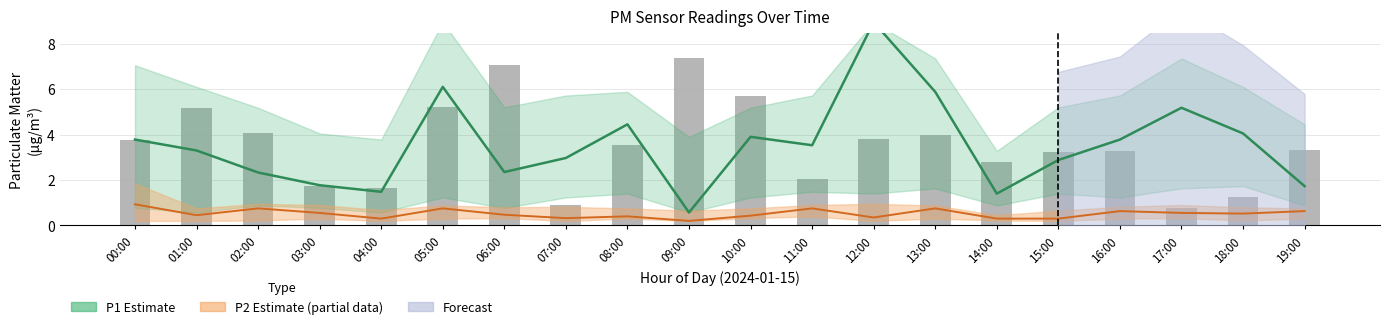

Is the value of P1 (raw) at 01:00 greater than the value of P2 Estimate at 16:00?

Yes